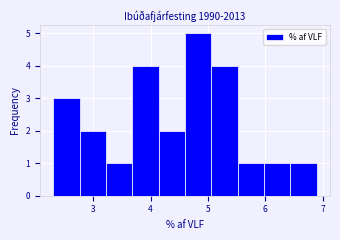

Reading left to right, list every bar in this chart as the range it spans on the x-axis followed by its height. Neither the bar edges nor the heights are printed on the chart, so give them approximately, as read against the axes.

2.30 to 2.76: 3
2.76 to 3.22: 2
3.22 to 3.68: 1
3.68 to 4.14: 4
4.14 to 4.60: 2
4.60 to 5.06: 5
5.06 to 5.52: 4
5.52 to 5.98: 1
5.98 to 6.44: 1
6.44 to 6.90: 1